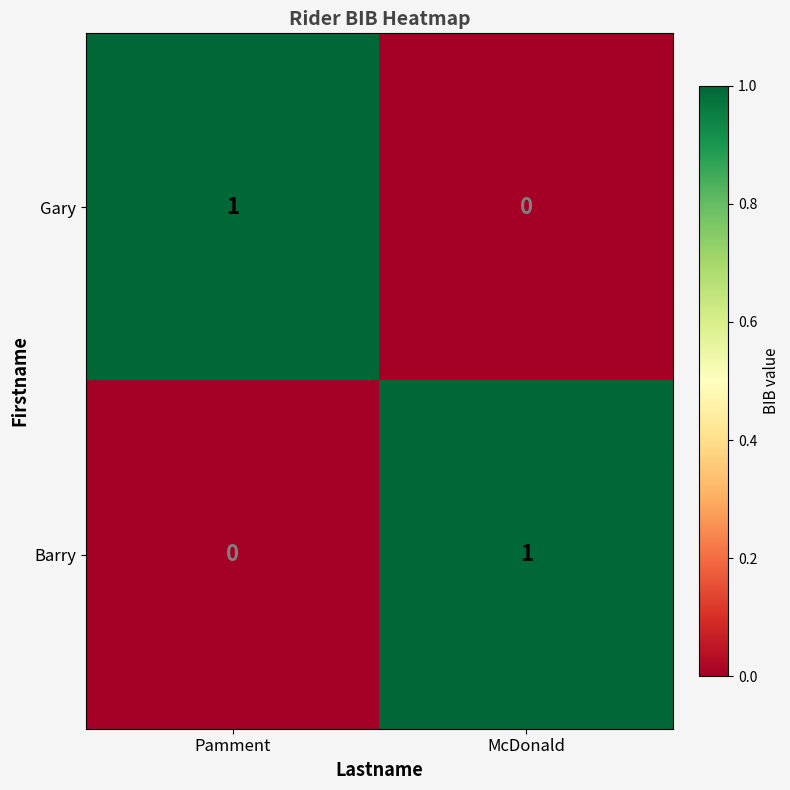

The Barry series shows 2 at McDonald. True or false?

False